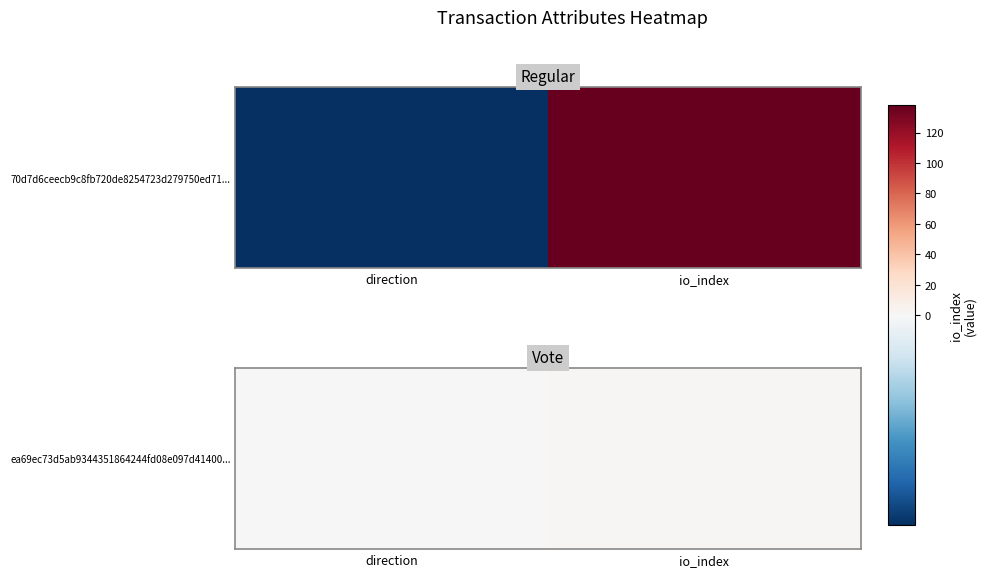

What is the smallest value displayed?

1